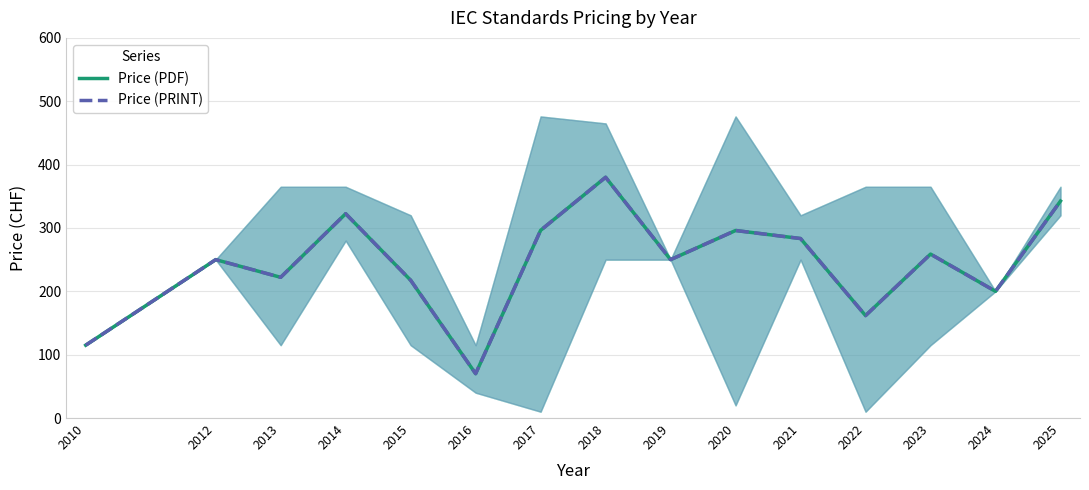

Is it true that Price (PDF) equals 168.8 at 2020?

False